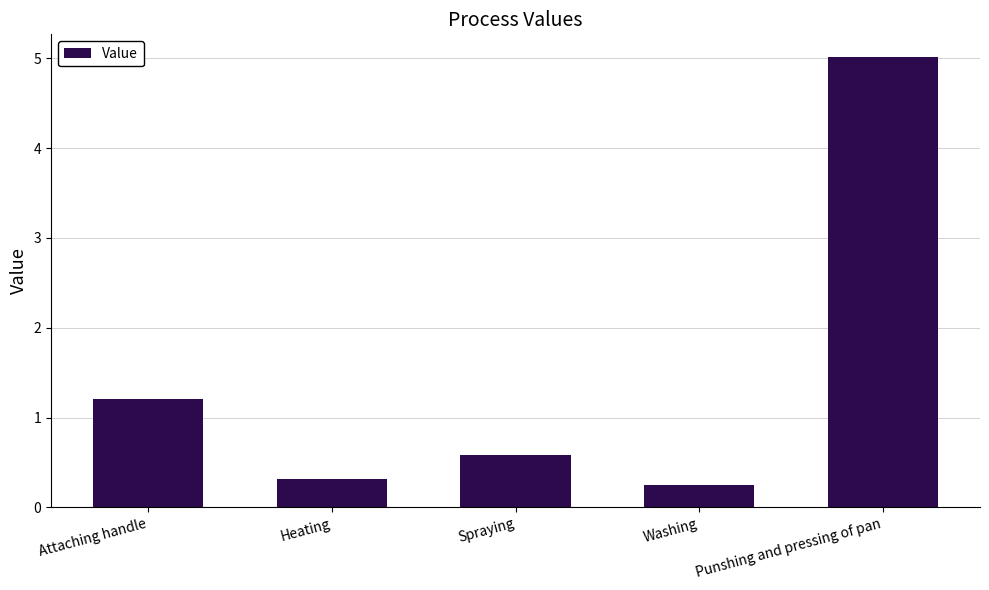

True or false: the data shows 2.7 at Punshing and pressing of pan.

False